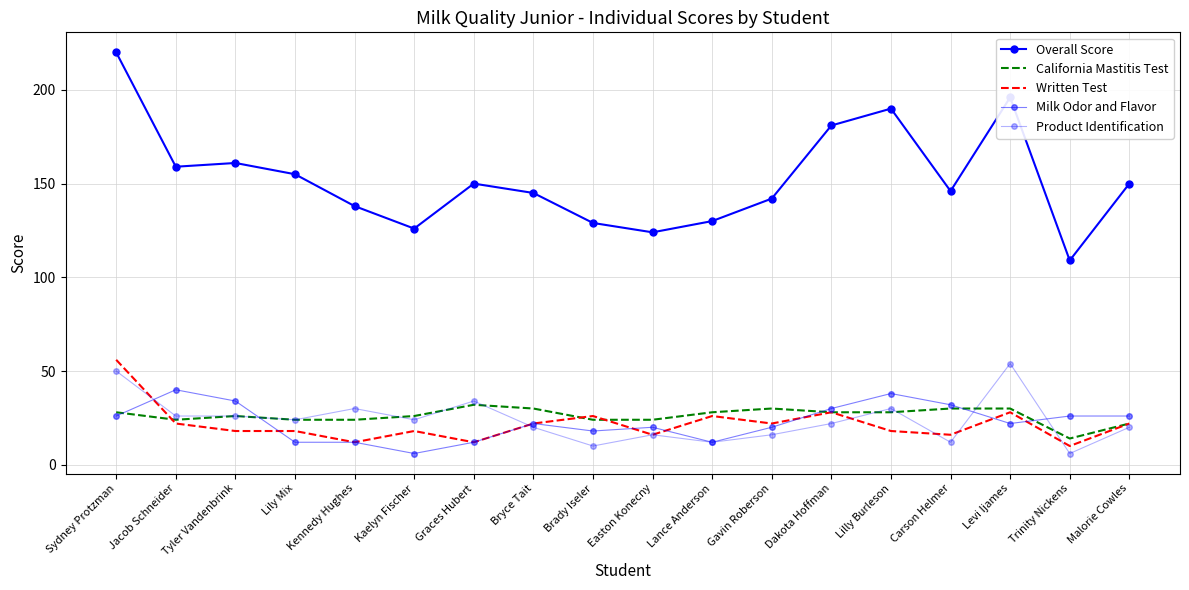

Reading left to right, extract all data points from this chart.

Overall Score: Sydney Protzman=220	Jacob Schneider=159	Tyler Vandenbrink=161	Lily Mix=155	Kennedy Hughes=138	Kaelyn Fischer=126	Graces Hubert=150	Bryce Tait=145	Brady Iseler=129	Easton Konecny=124	Lance Anderson=130	Gavin Roberson=142	Dakota Hoffman=181	Lilly Burleson=190	Carson Helmer=146	Levi Ijames=196	Trinity Nickens=109	Malorie Cowles=150
California Mastitis Test: Sydney Protzman=28	Jacob Schneider=24	Tyler Vandenbrink=26	Lily Mix=24	Kennedy Hughes=24	Kaelyn Fischer=26	Graces Hubert=32	Bryce Tait=30	Brady Iseler=24	Easton Konecny=24	Lance Anderson=28	Gavin Roberson=30	Dakota Hoffman=28	Lilly Burleson=28	Carson Helmer=30	Levi Ijames=30	Trinity Nickens=14	Malorie Cowles=22
Written Test: Sydney Protzman=56	Jacob Schneider=22	Tyler Vandenbrink=18	Lily Mix=18	Kennedy Hughes=12	Kaelyn Fischer=18	Graces Hubert=12	Bryce Tait=22	Brady Iseler=26	Easton Konecny=16	Lance Anderson=26	Gavin Roberson=22	Dakota Hoffman=28	Lilly Burleson=18	Carson Helmer=16	Levi Ijames=28	Trinity Nickens=10	Malorie Cowles=22
Milk Odor and Flavor: Sydney Protzman=26	Jacob Schneider=40	Tyler Vandenbrink=34	Lily Mix=12	Kennedy Hughes=12	Kaelyn Fischer=6	Graces Hubert=12	Bryce Tait=22	Brady Iseler=18	Easton Konecny=20	Lance Anderson=12	Gavin Roberson=20	Dakota Hoffman=30	Lilly Burleson=38	Carson Helmer=32	Levi Ijames=22	Trinity Nickens=26	Malorie Cowles=26
Product Identification: Sydney Protzman=50	Jacob Schneider=26	Tyler Vandenbrink=26	Lily Mix=24	Kennedy Hughes=30	Kaelyn Fischer=24	Graces Hubert=34	Bryce Tait=20	Brady Iseler=10	Easton Konecny=16	Lance Anderson=12	Gavin Roberson=16	Dakota Hoffman=22	Lilly Burleson=30	Carson Helmer=12	Levi Ijames=54	Trinity Nickens=6	Malorie Cowles=20